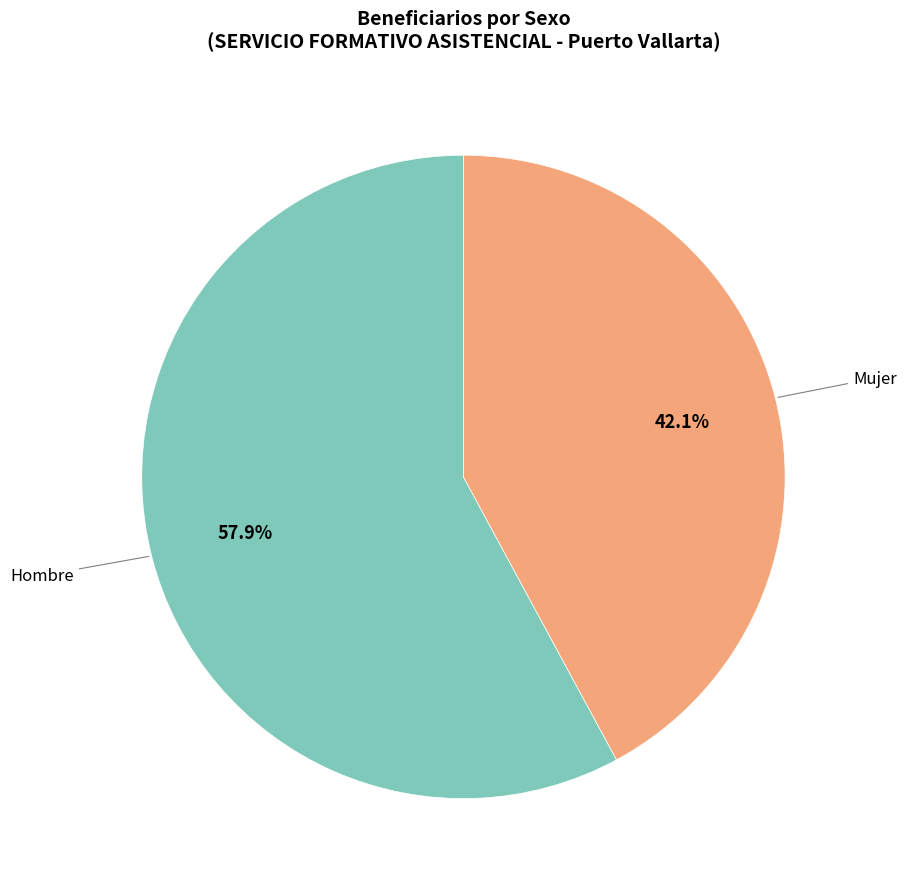

How many slices are in this pie chart?

2